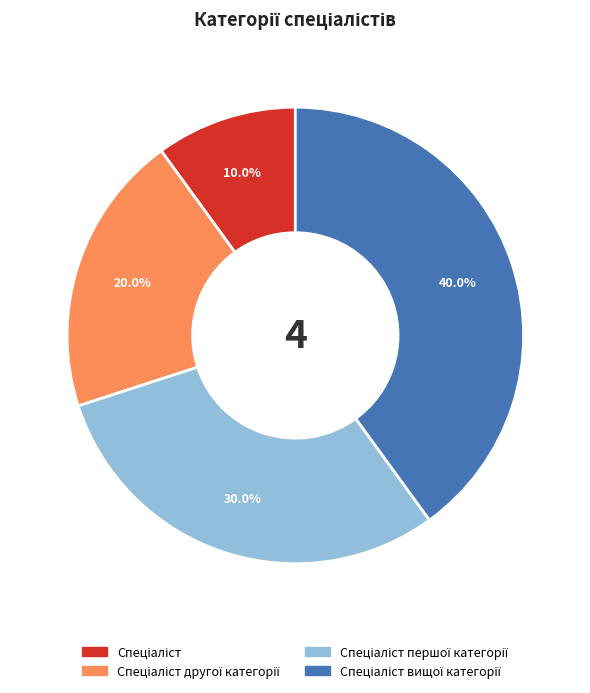

Does any single category account for the majority?

No